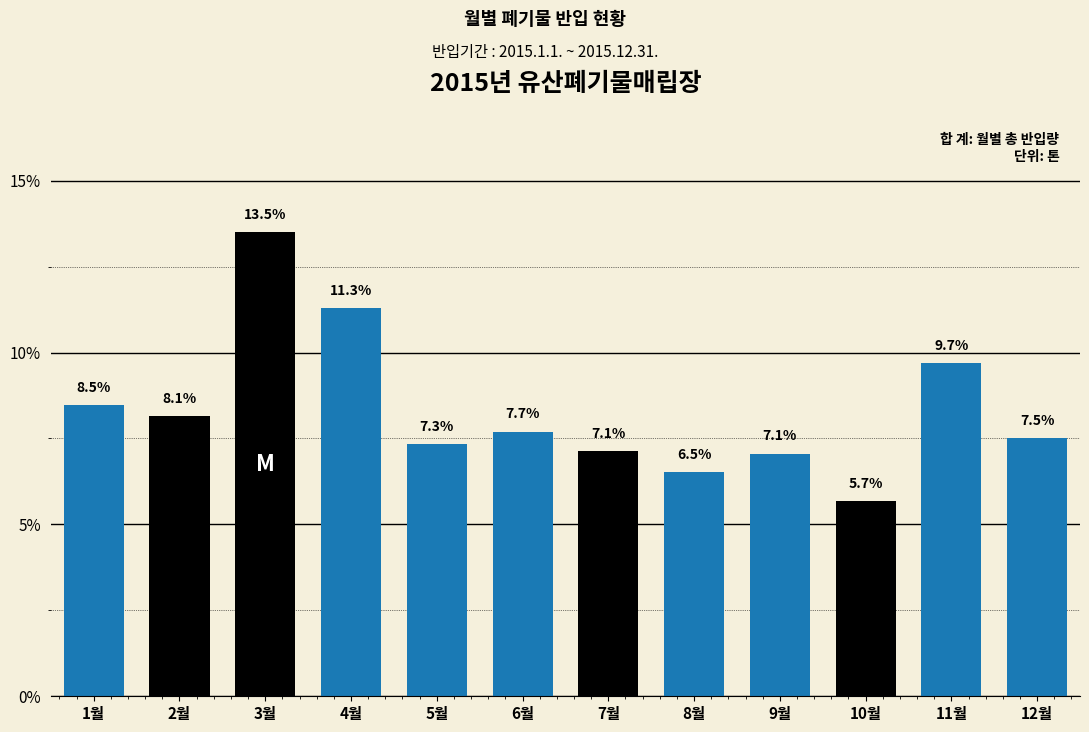

Reading left to right, what are all the values shown in this chart?

1월=8.5	2월=8.1	3월=13.5	4월=11.3	5월=7.3	6월=7.7	7월=7.1	8월=6.5	9월=7.1	10월=5.7	11월=9.7	12월=7.5